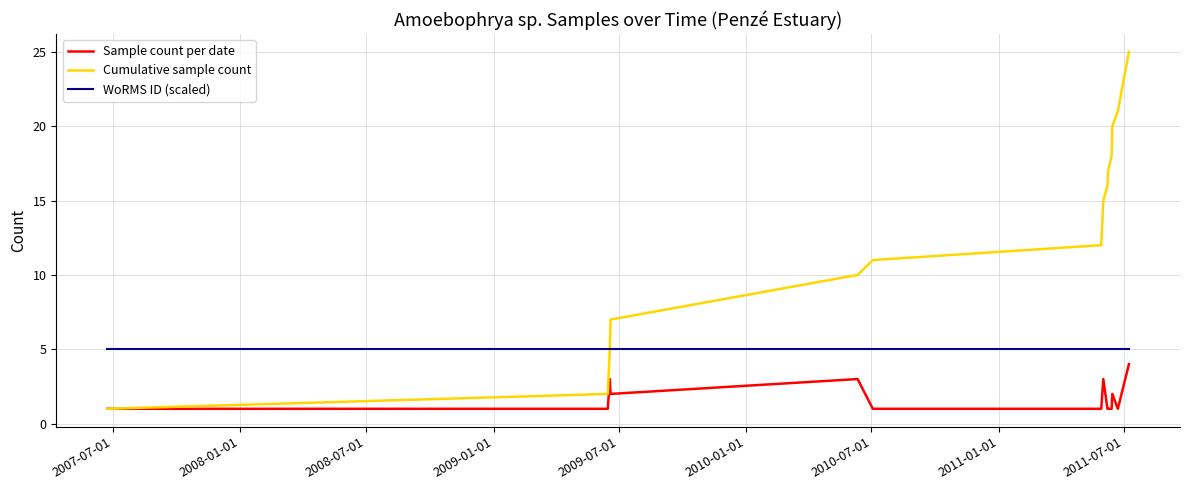

Reading left to right, what are all the values shown in this chart?

Sample count per date: 1	1	3	2	3	1	1	3	1	1	1	2	1	4
Cumulative sample count: 1	2	5	7	10	11	12	15	16	17	18	20	21	25
WoRMS ID (scaled): 5	5	5	5	5	5	5	5	5	5	5	5	5	5